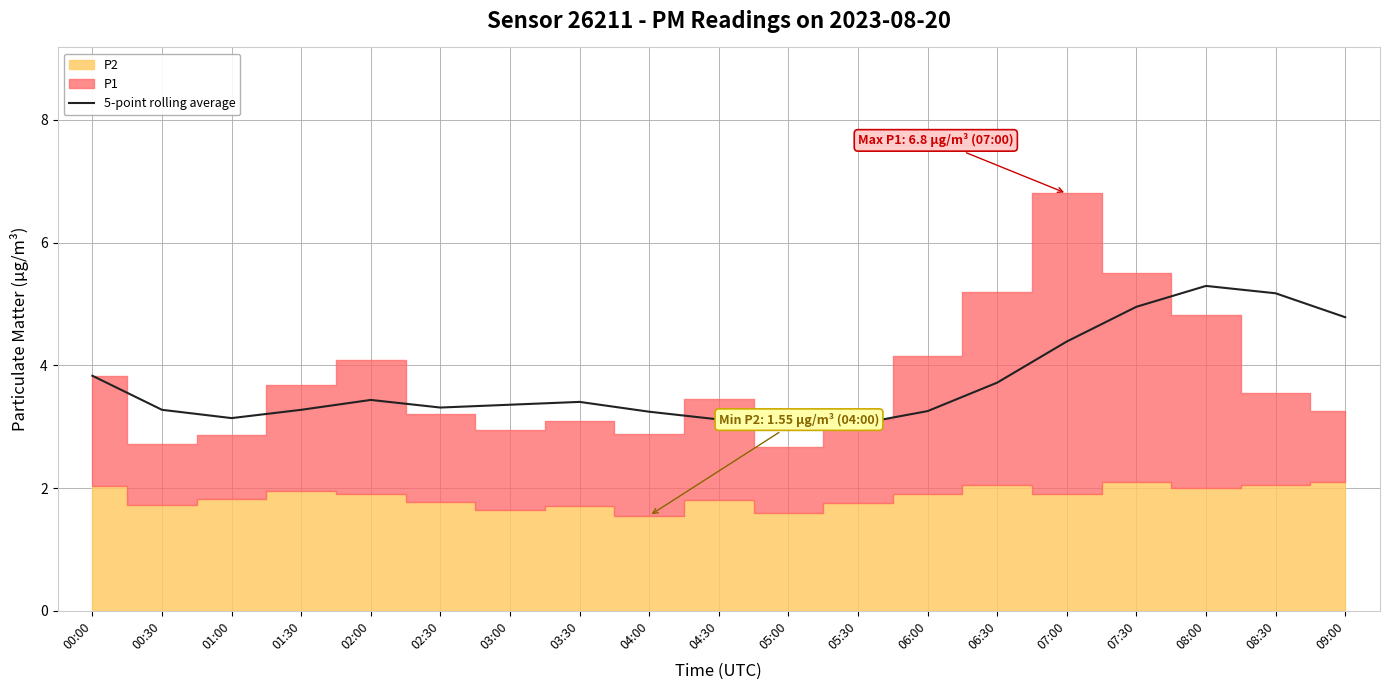

The value of 5-point rolling average at 01:00 is 3.1. True or false?

True